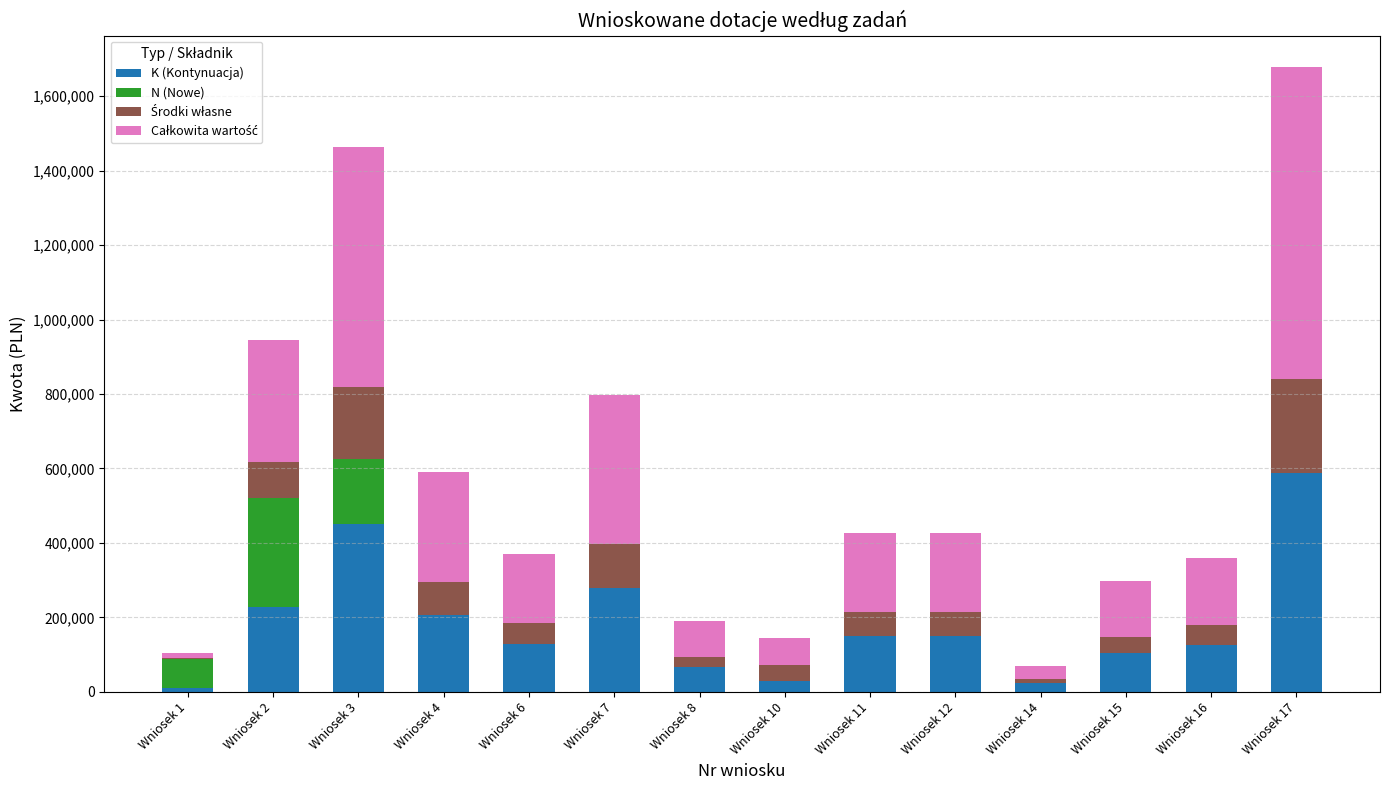

What is the sum of all K (Kontynuacja) values?

2540508.8